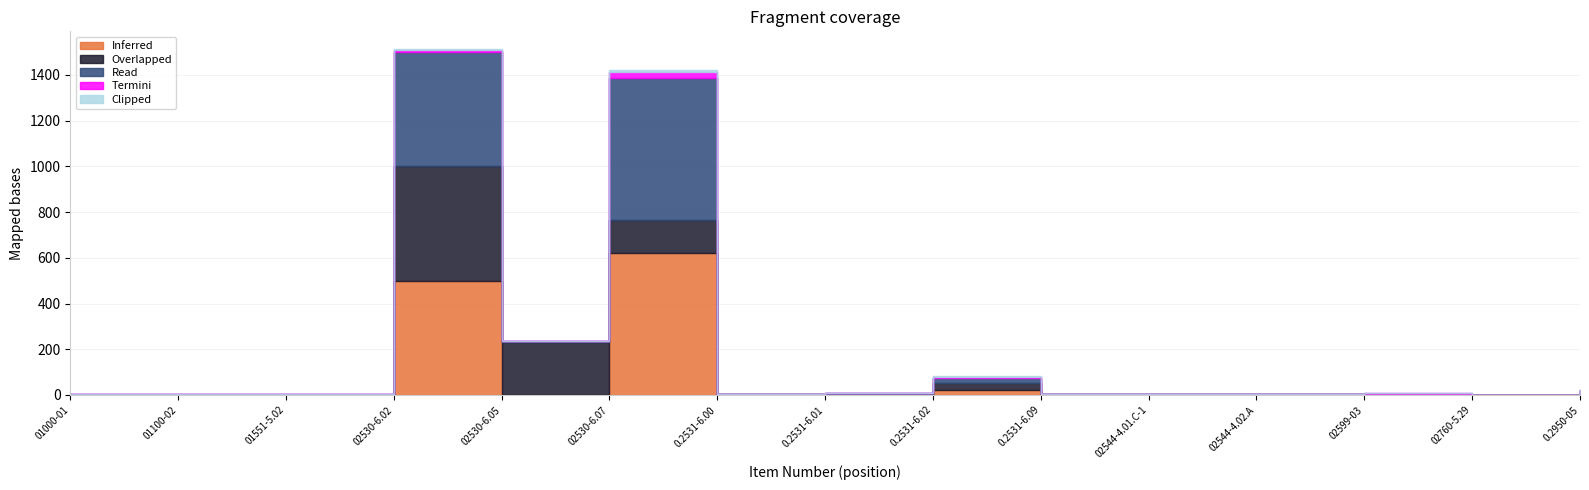

Reading left to right, transcribe all the data shown in this chart.

Inferred: 1	1	1	500	1	623	2	3	24	1	2	2	3	1	10
Overlapped: 1	1	1	500	232	142	2	2	28	2	2	2	0	0	0
Read: 1	1	1	500	1	623	2	3	24	1	2	2	3	1	10
Termini: 0	0	0	10	0	23	0	1	4	0	0	0	1	0	2
Clipped: 0	0	0	5	0	12	0	0	2	0	0	0	0	0	1